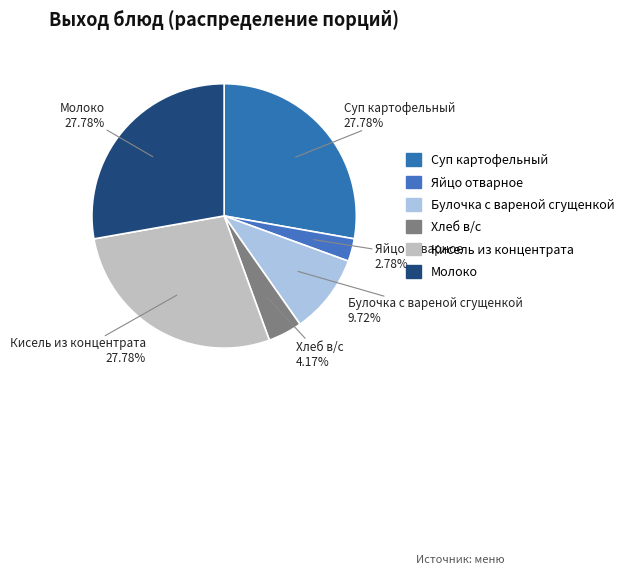

Is there any slice that represents more than half of the pie?

No